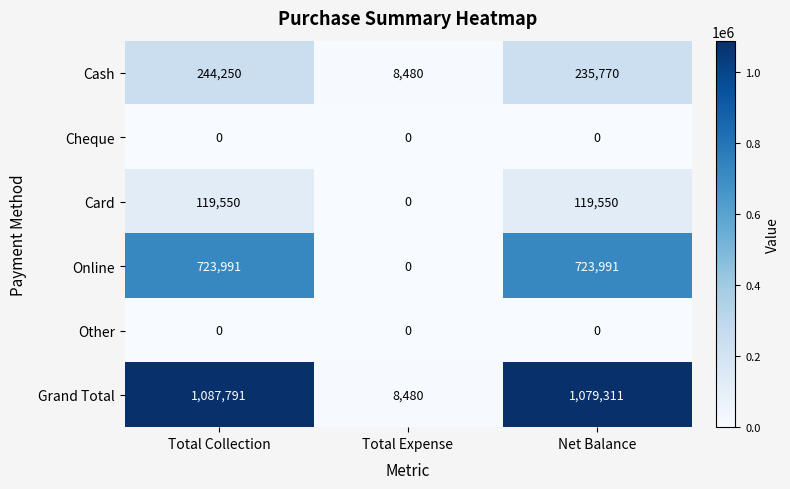

Where does the Cash series first go above 235770?

Total Collection